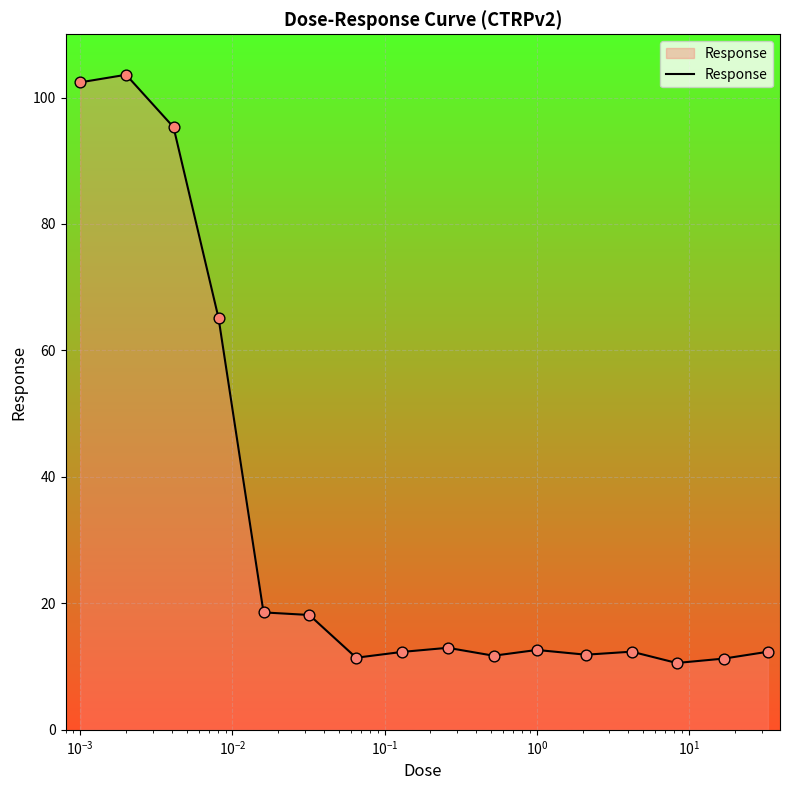

What is the minimum value shown in the chart?

10.6